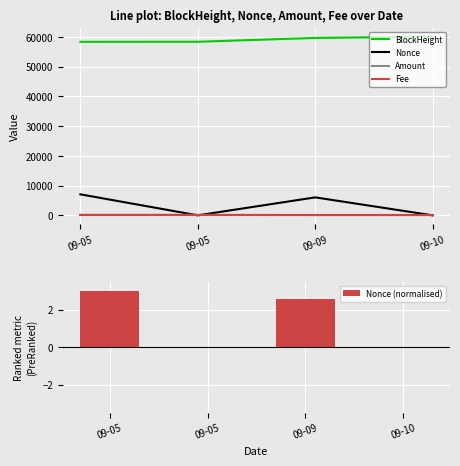

At how many categories does at least one series exceed 35848?

4